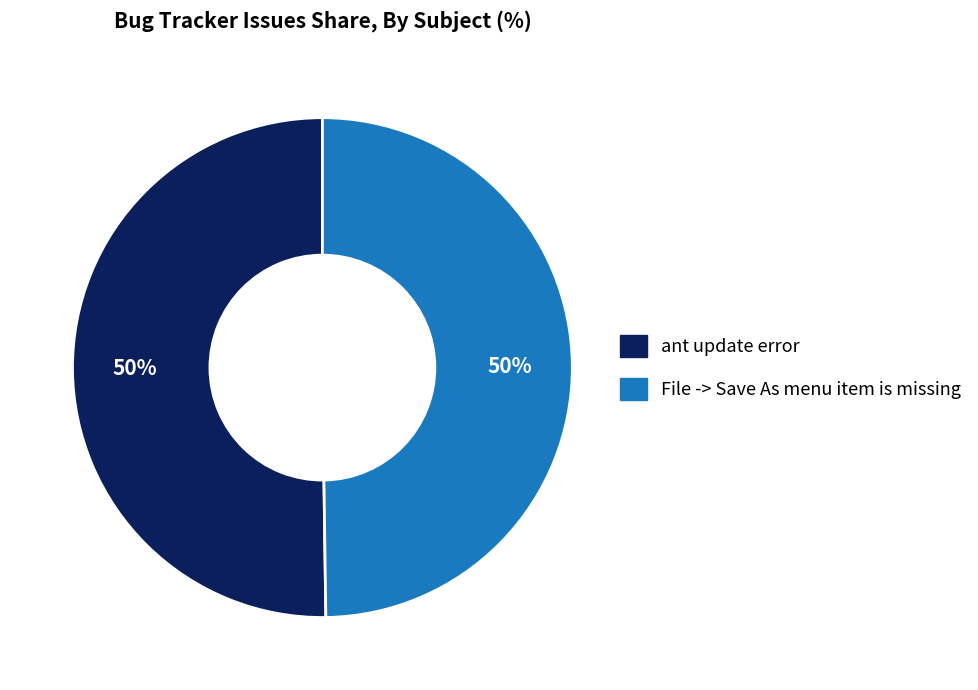

To the nearest percent, what is the combined percentage of File -> Save As menu item is missing and ant update error?

100%